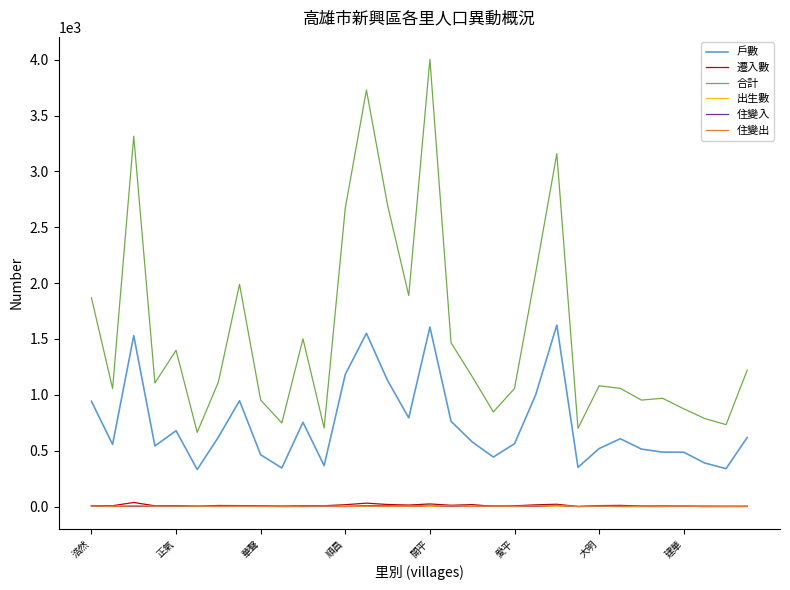

What is the greatest value displayed?

4005